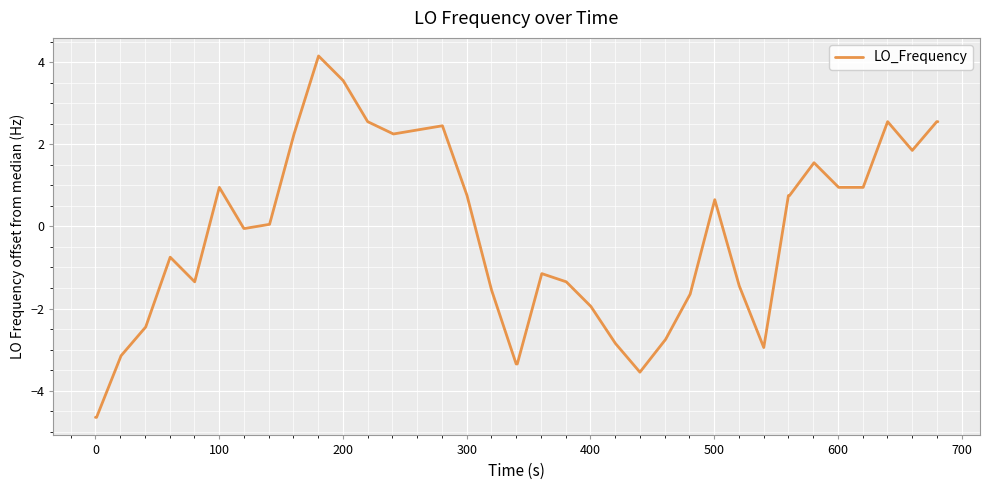

Count the number of data series in this chart.

1